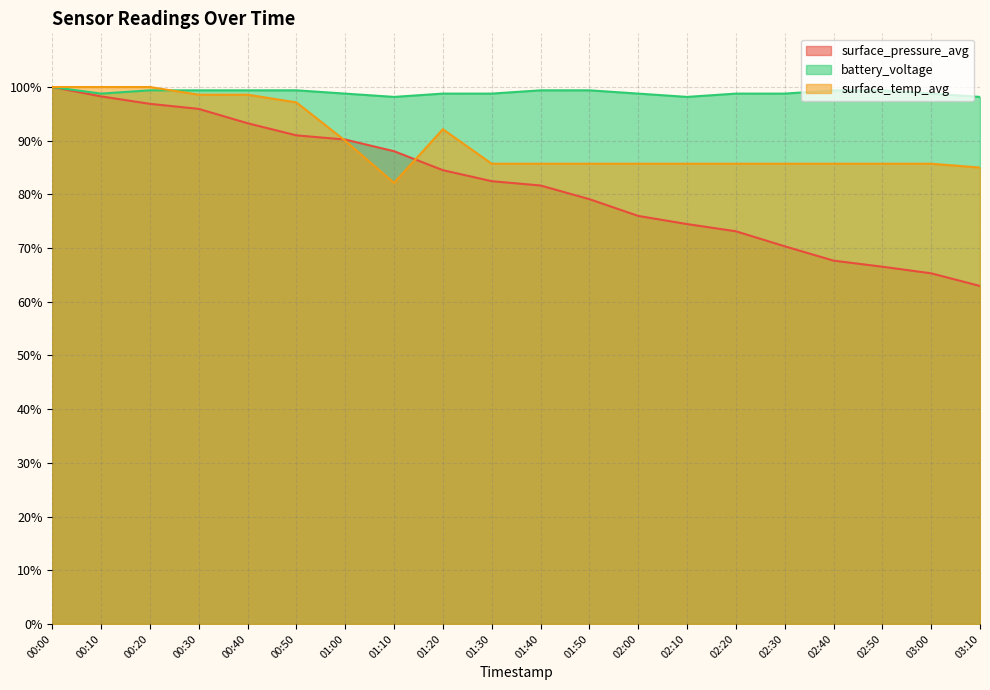

Which category has the highest value in the surface_temp_avg series?

00:00